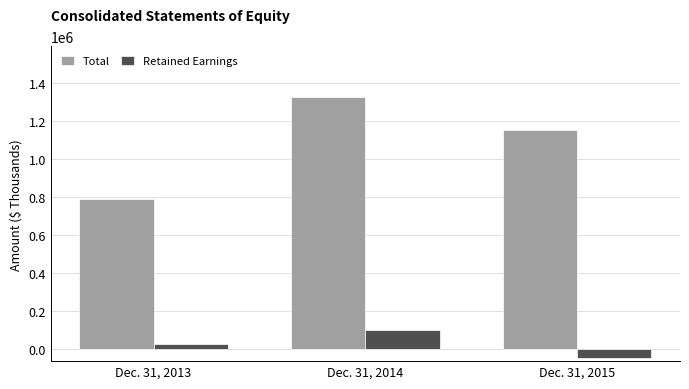

How many distinct data groups are displayed?

2